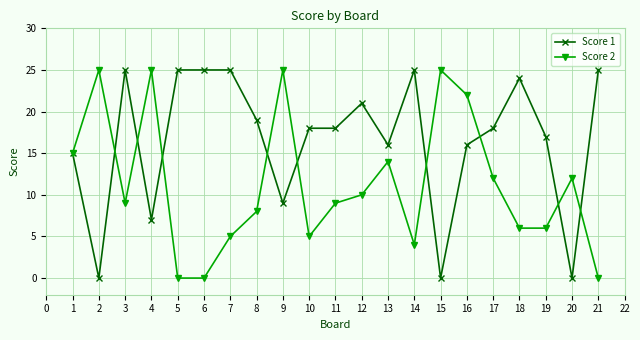

What is the highest value of the Score 1 series?

25